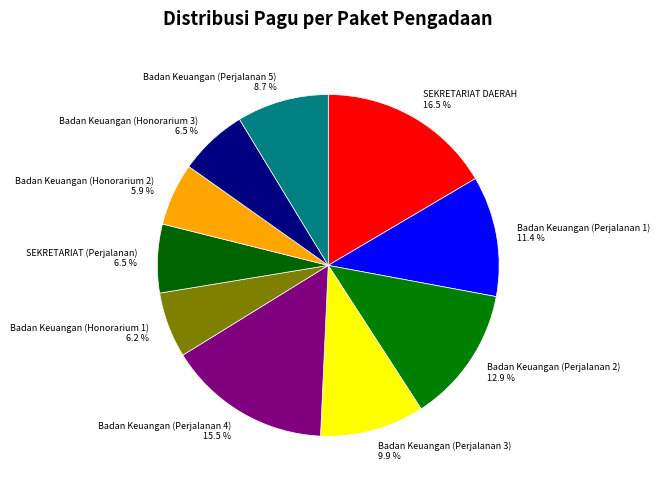

Does any single category account for the majority?

No